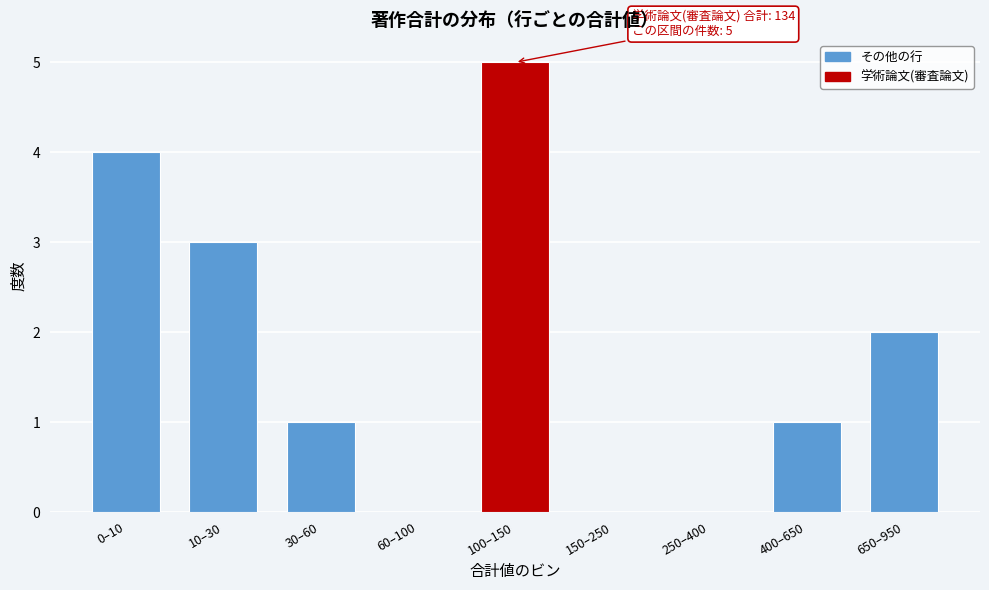

Reading right to left, transcribe all the data shown in this chart.

650–950=2	400–650=1	250–400=0	150–250=0	100–150=5	60–100=0	30–60=1	10–30=3	0–10=4